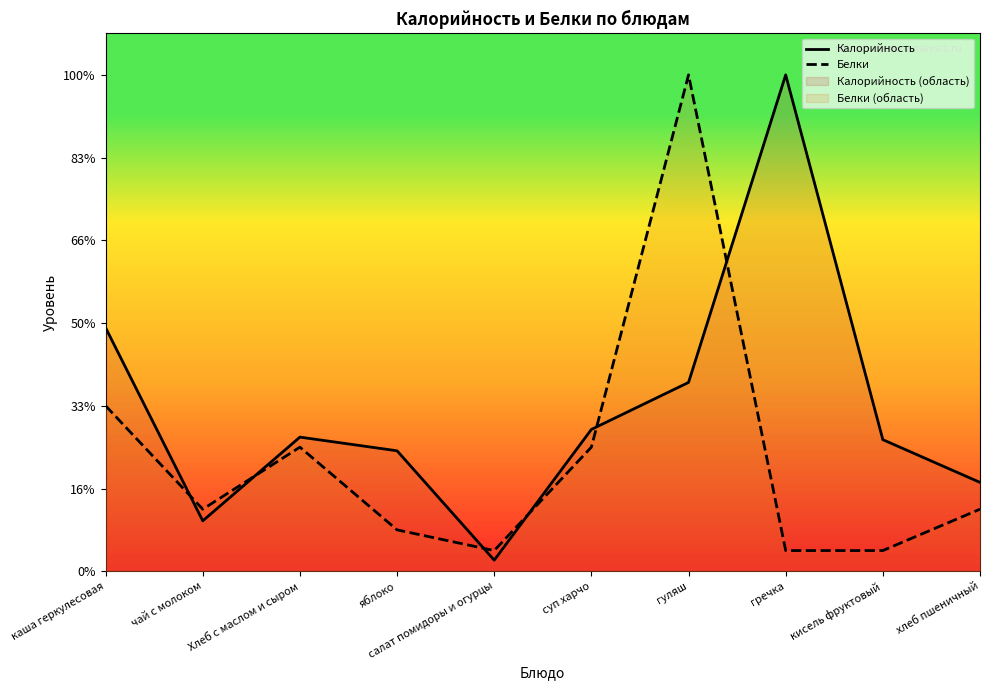

How many lines are shown in the chart?

2